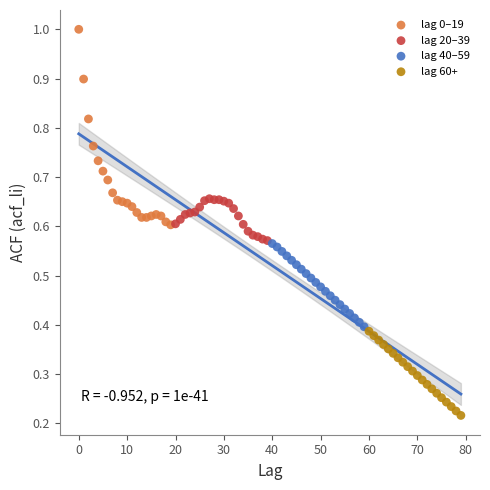

Which series contains the highest Y value?

lag 0–19